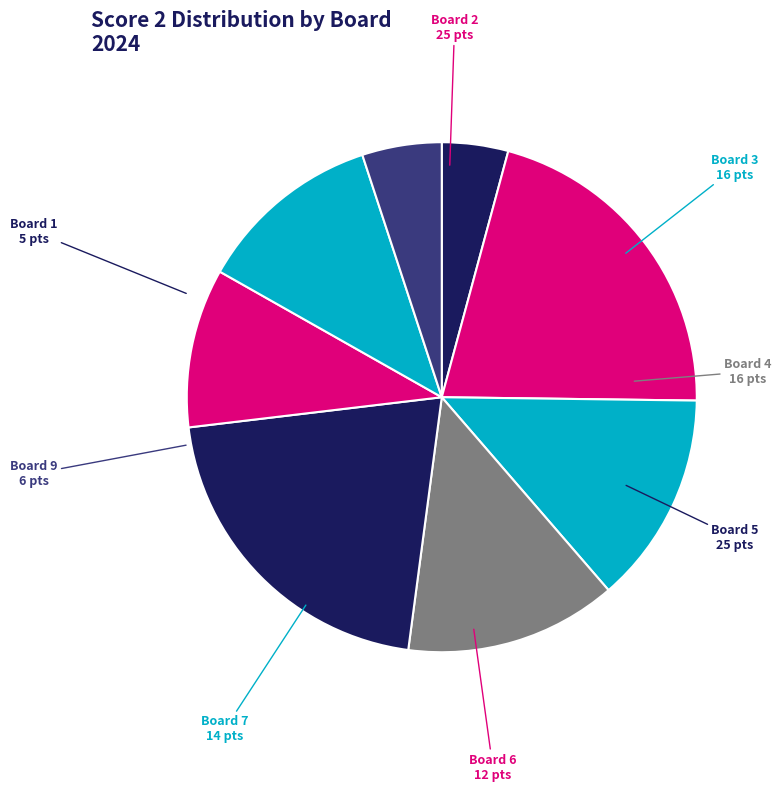

Count the number of slices in the pie.

8